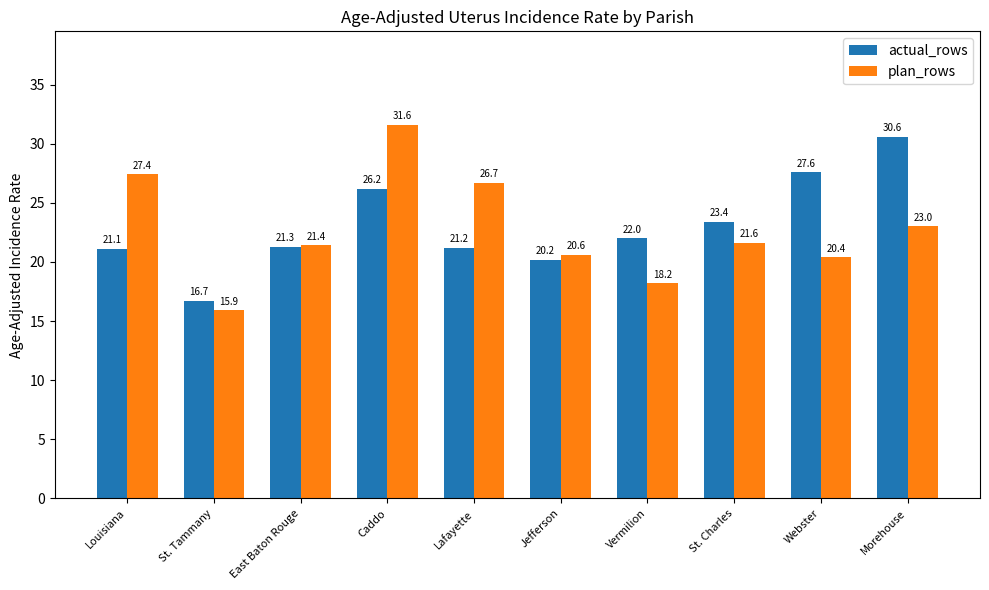

Is the value of actual_rows at St. Tammany greater than the value of plan_rows at East Baton Rouge?

No